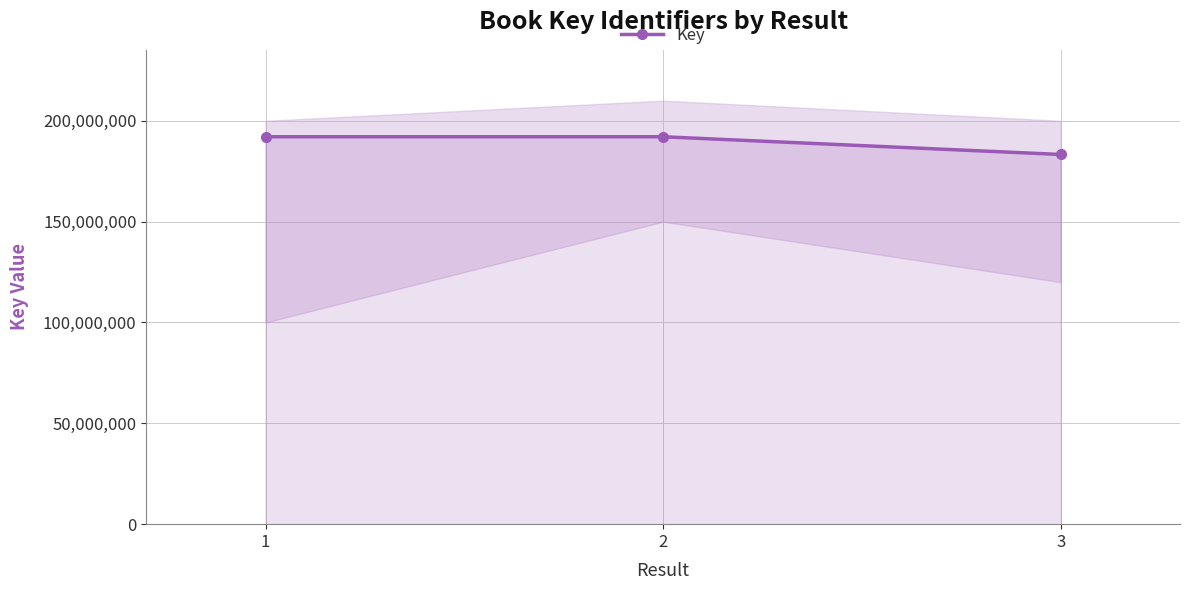

What is the difference between the maximum and minimum values?

8784718